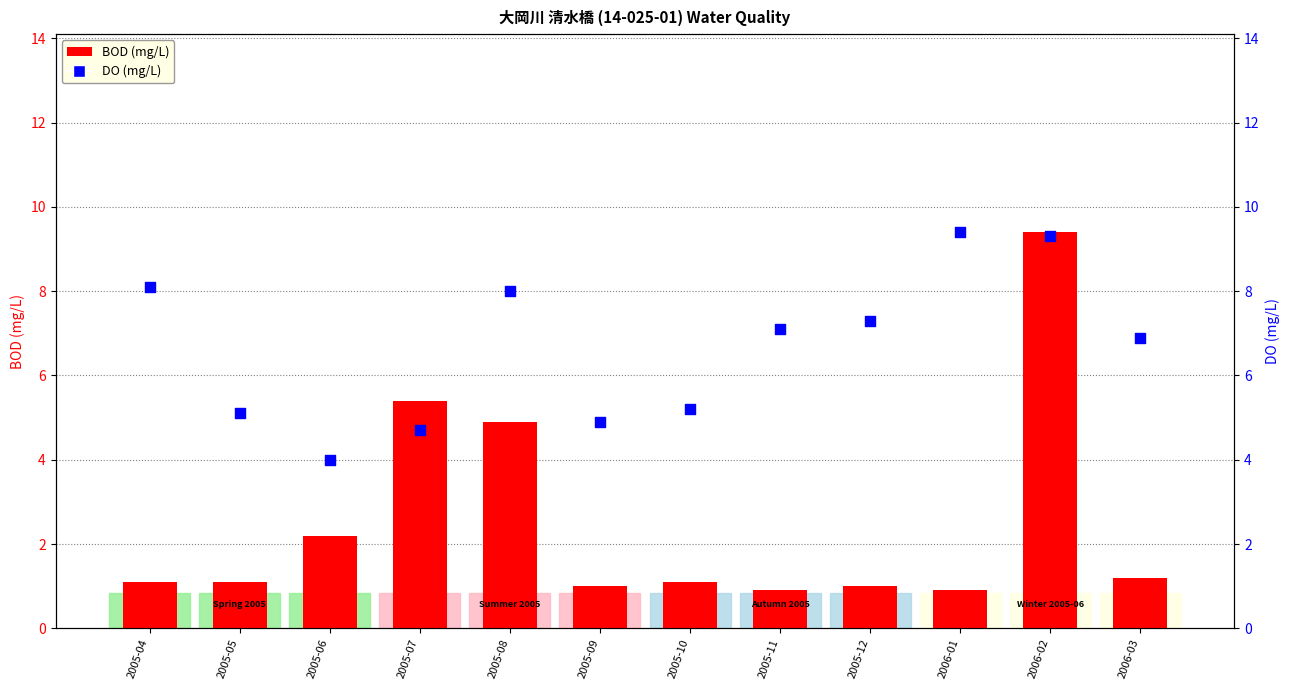

At which category is the sum across all series the highest?

2006-02